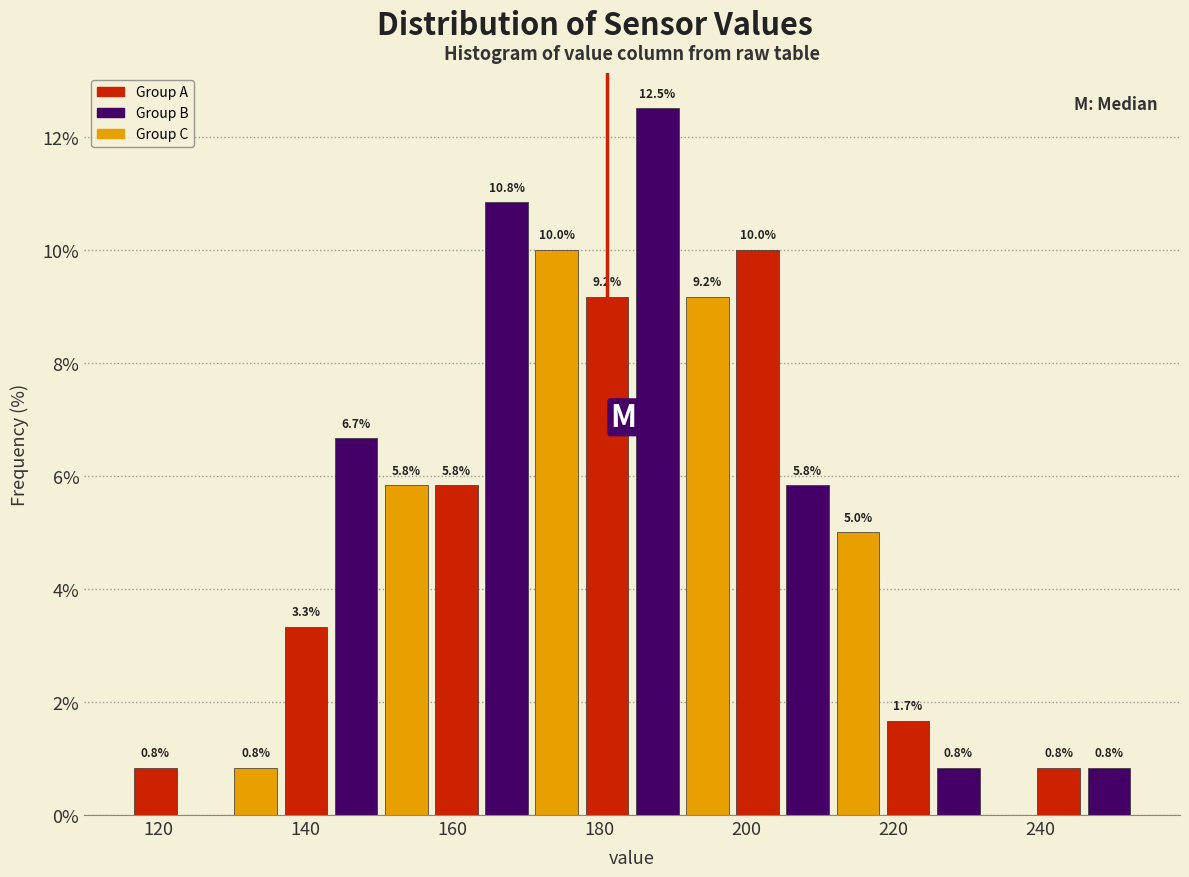

Around what value on the x-axis is the tallest bar? Give the approximate position of its centre, as read against the axis.

188